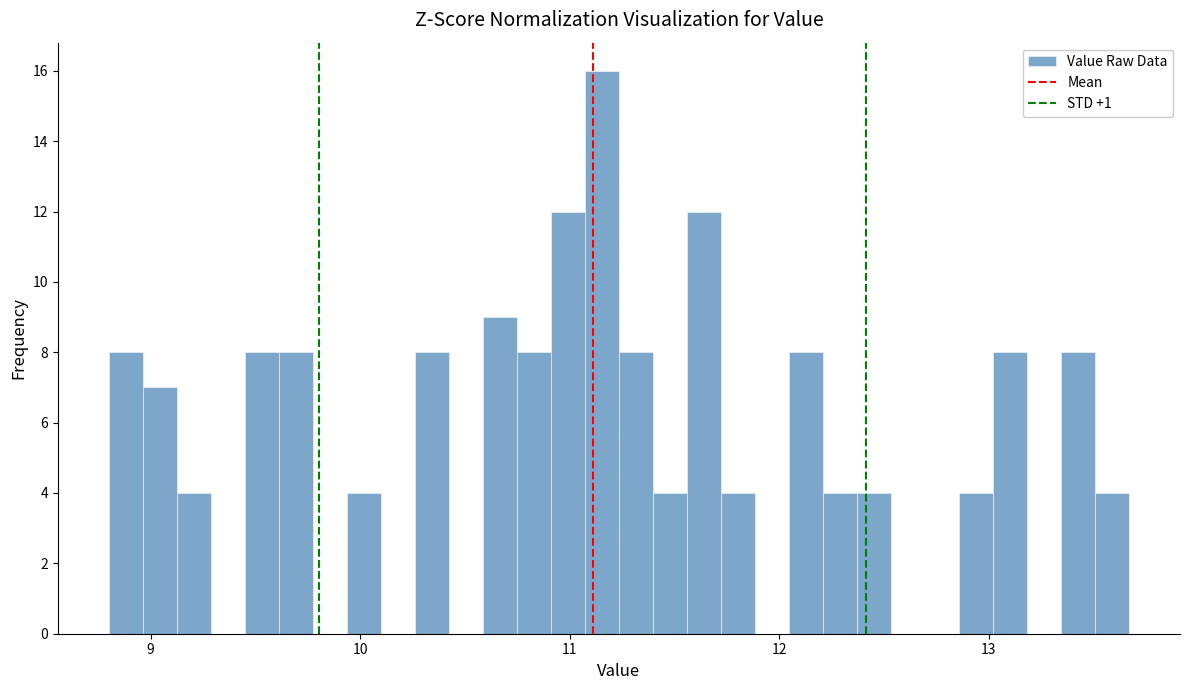

Around what value on the x-axis is the tallest bar? Give the approximate position of its centre, as read against the axis.

11.2